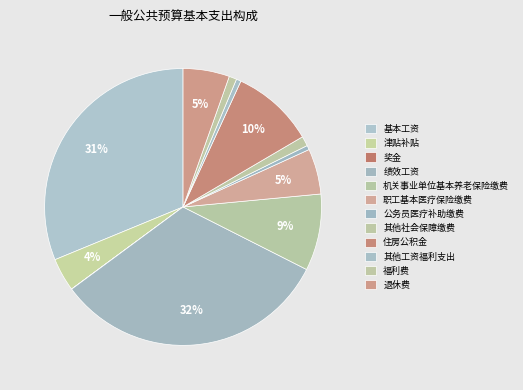

What percentage is the 其他工资福利支出 slice, to the nearest percent?

1%